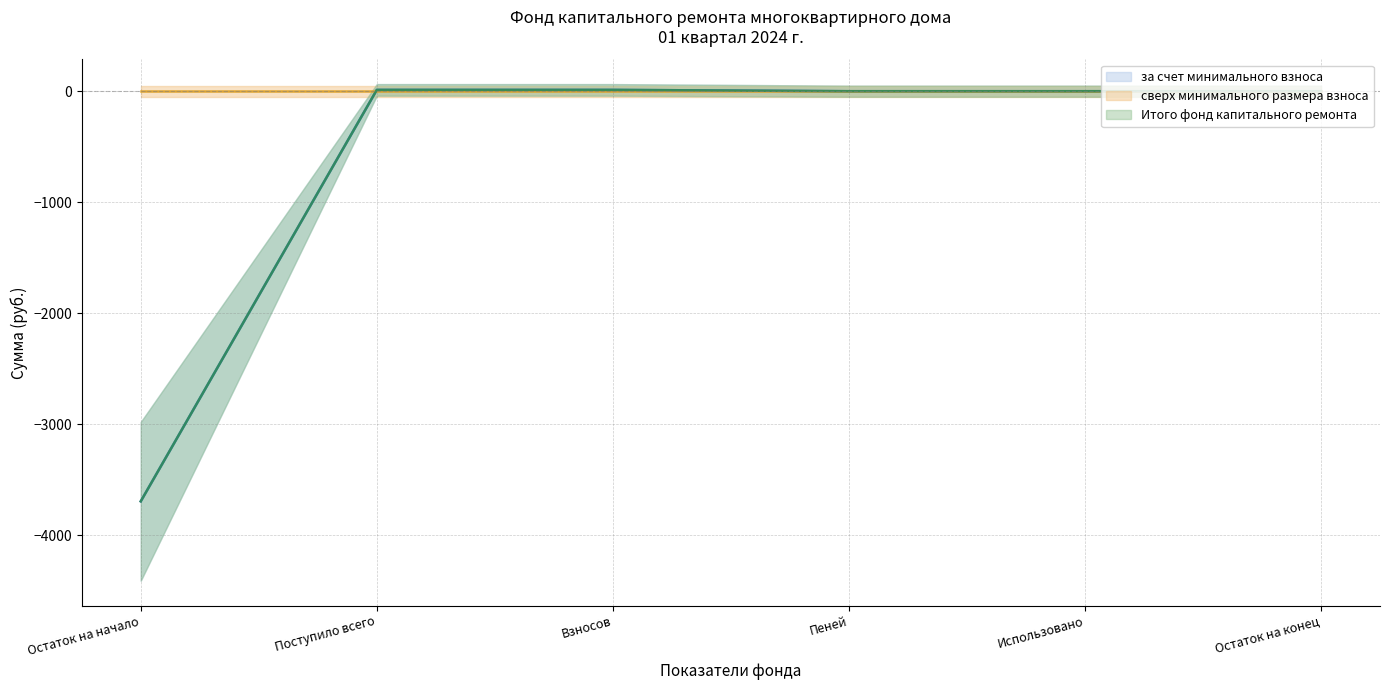

What is the approximate value of Итого фонд капитального ремонта at Взносов?

11.9